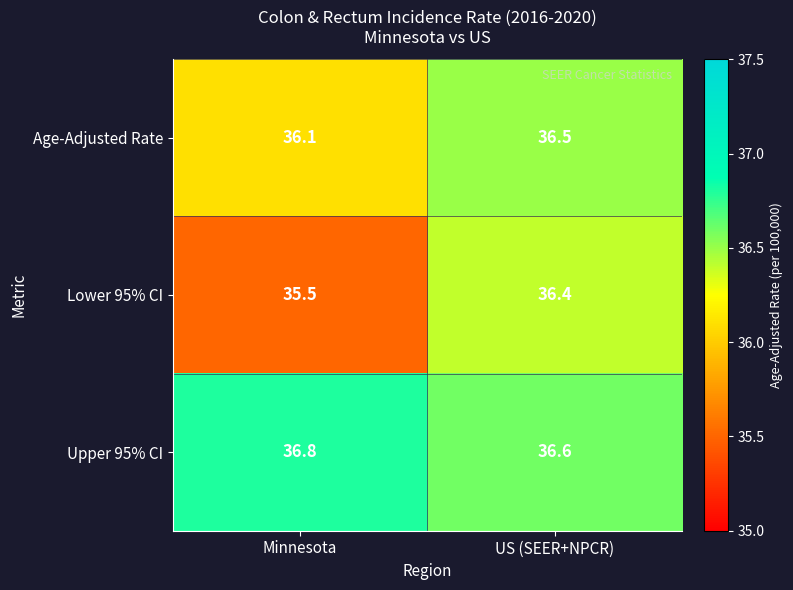

Which series has the largest range (max minus min)?

Lower 95% CI